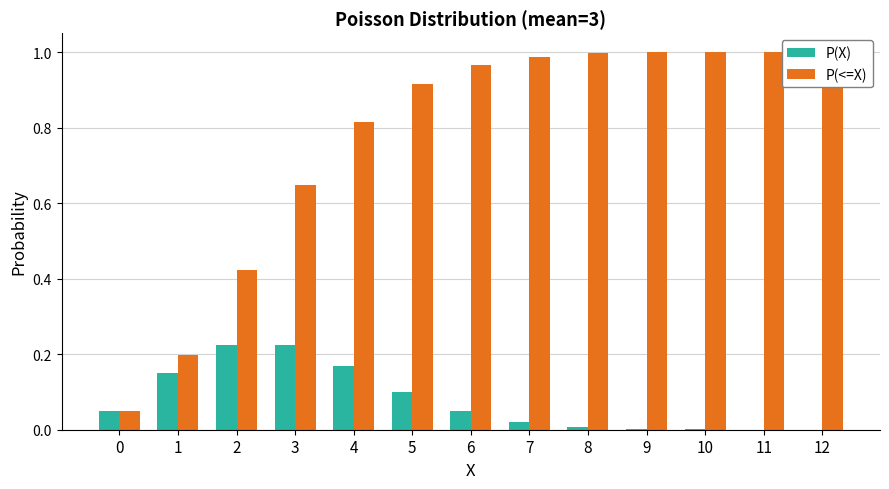

What is the maximum value shown in the chart?

1.0